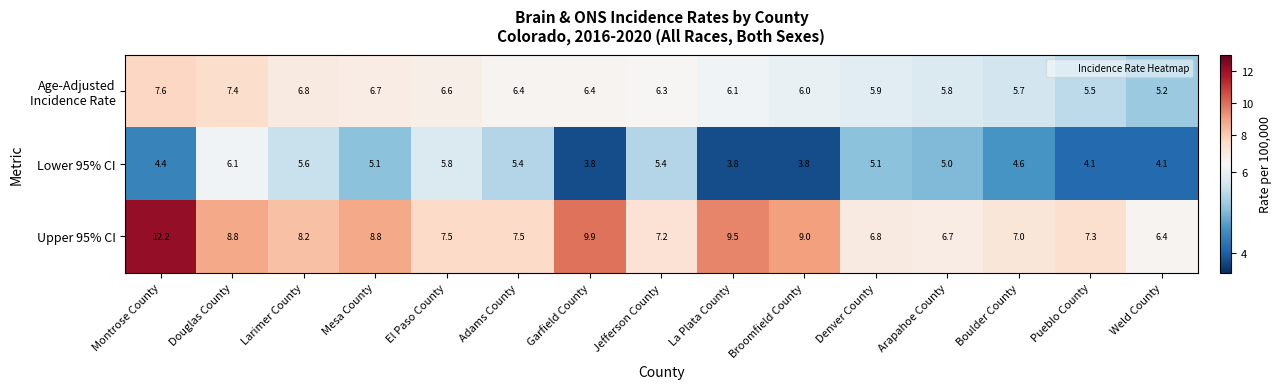

What is the maximum value shown in the chart?

12.2